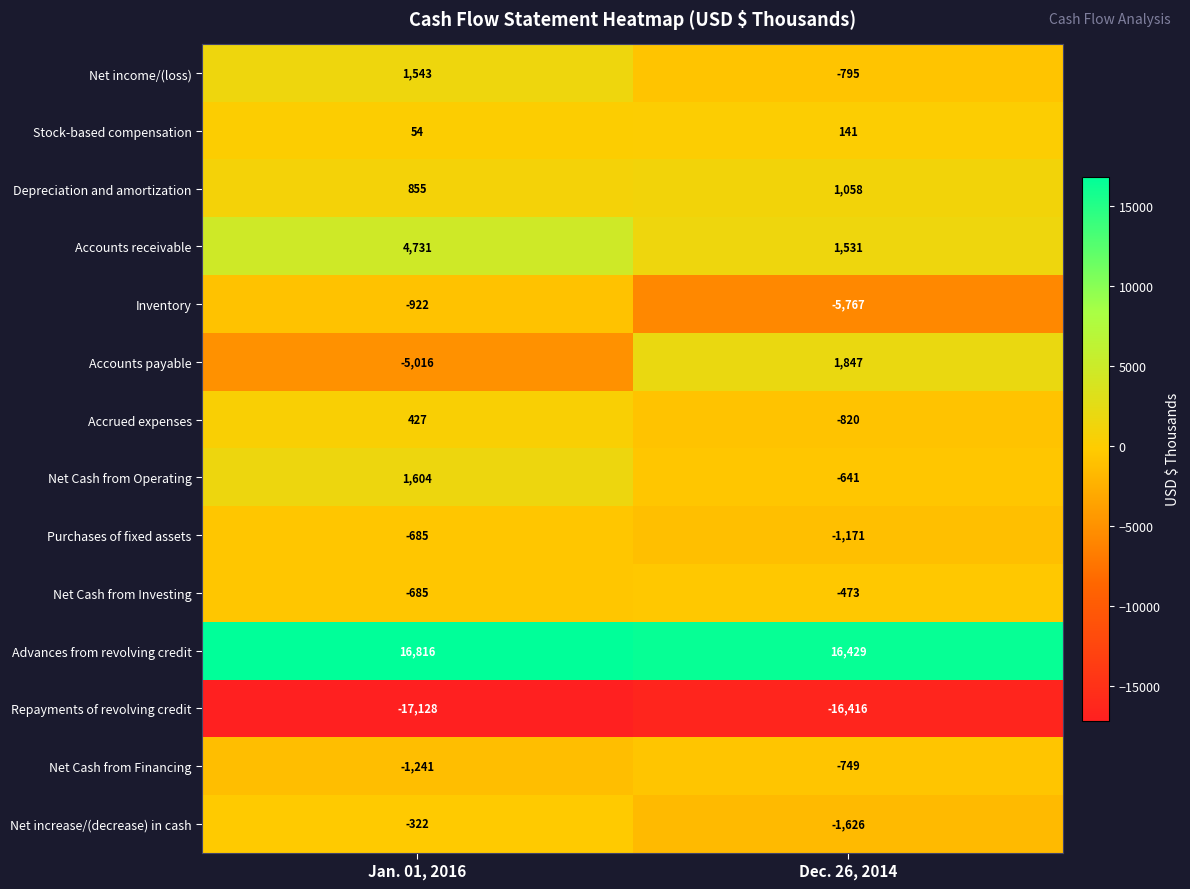

What is the difference between the maximum and minimum values in the Net income/(loss) series?

2338